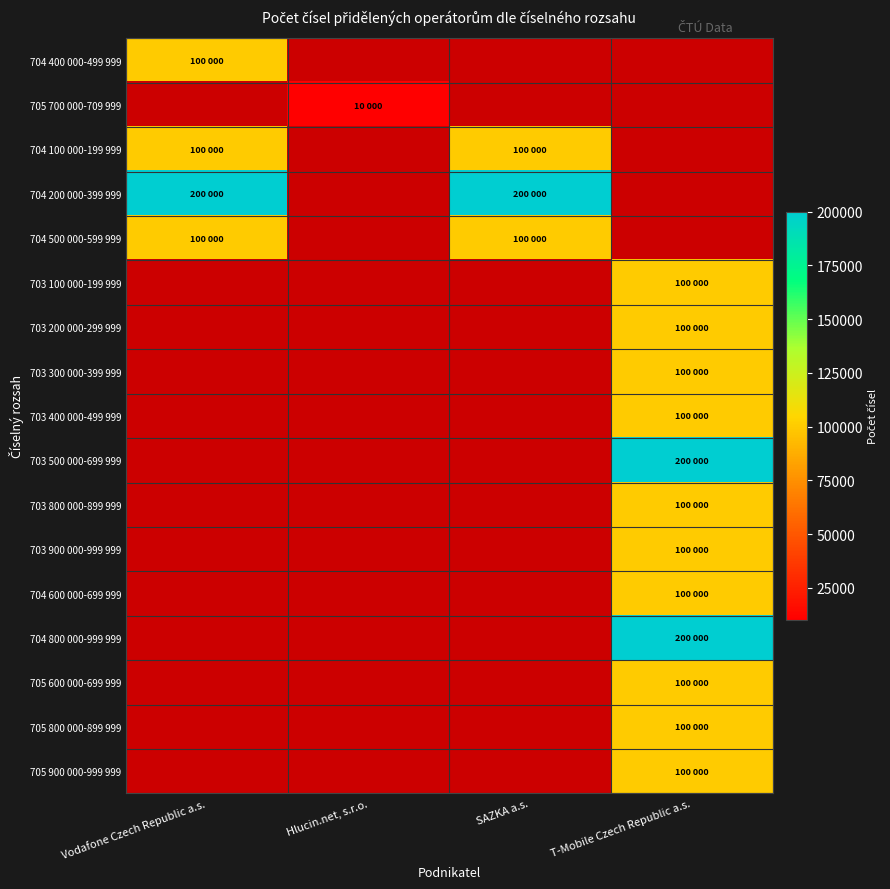

Is the value of 703 500 000-699 999 at T-Mobile Czech Republic a.s. greater than the value of 703 900 000-999 999 at Vodafone Czech Republic a.s.?

No